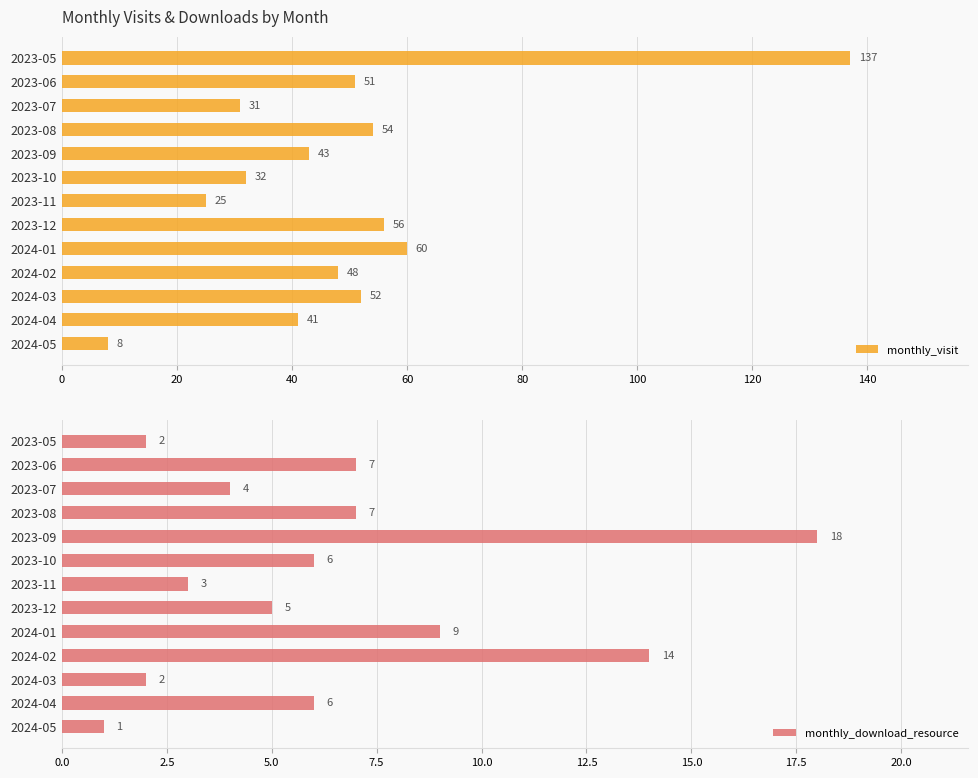

What are all the series names shown in the legend?

monthly_visit, monthly_download_resource